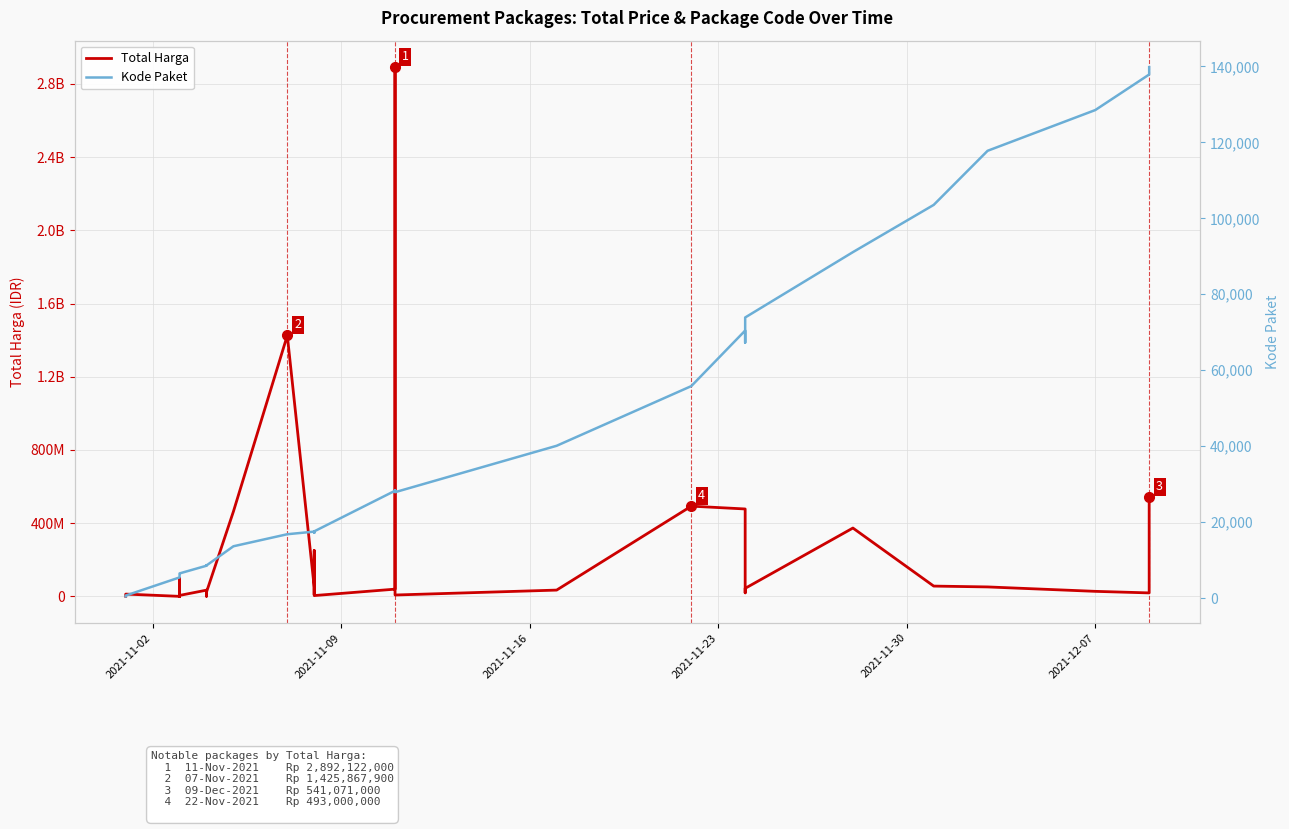

What is the difference between the second highest and minimum values in the Total Harga series?

1425789900